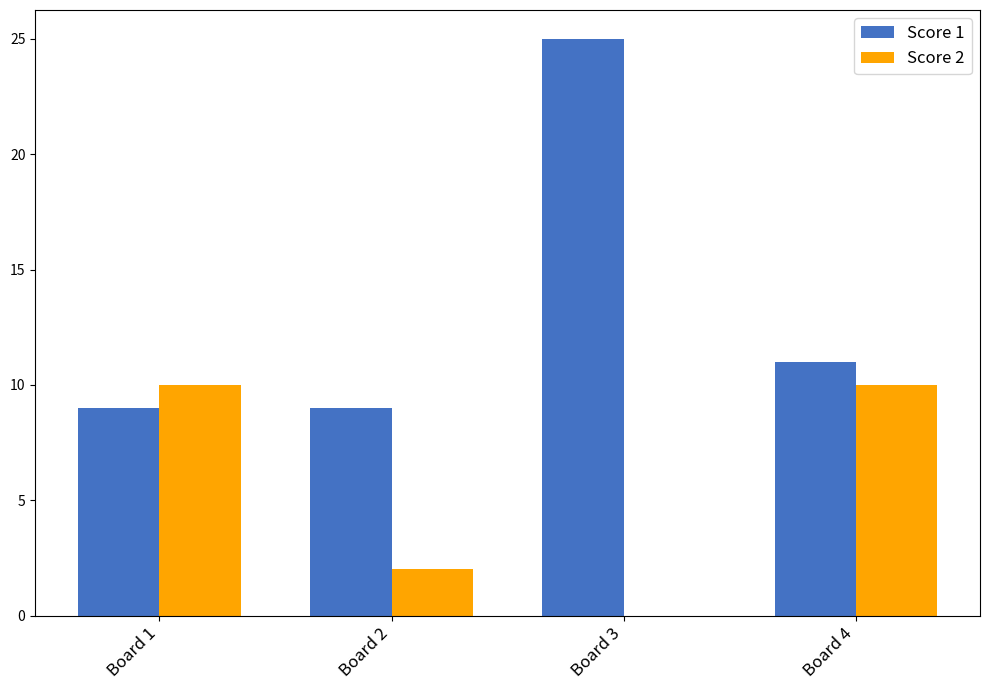

Between Board 1 and Board 2, which series saw the biggest shift?

Score 2